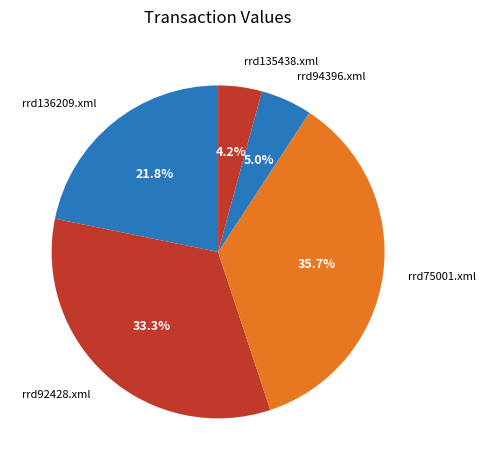

What percentage is the rrd75001.xml slice, to the nearest percent?

36%